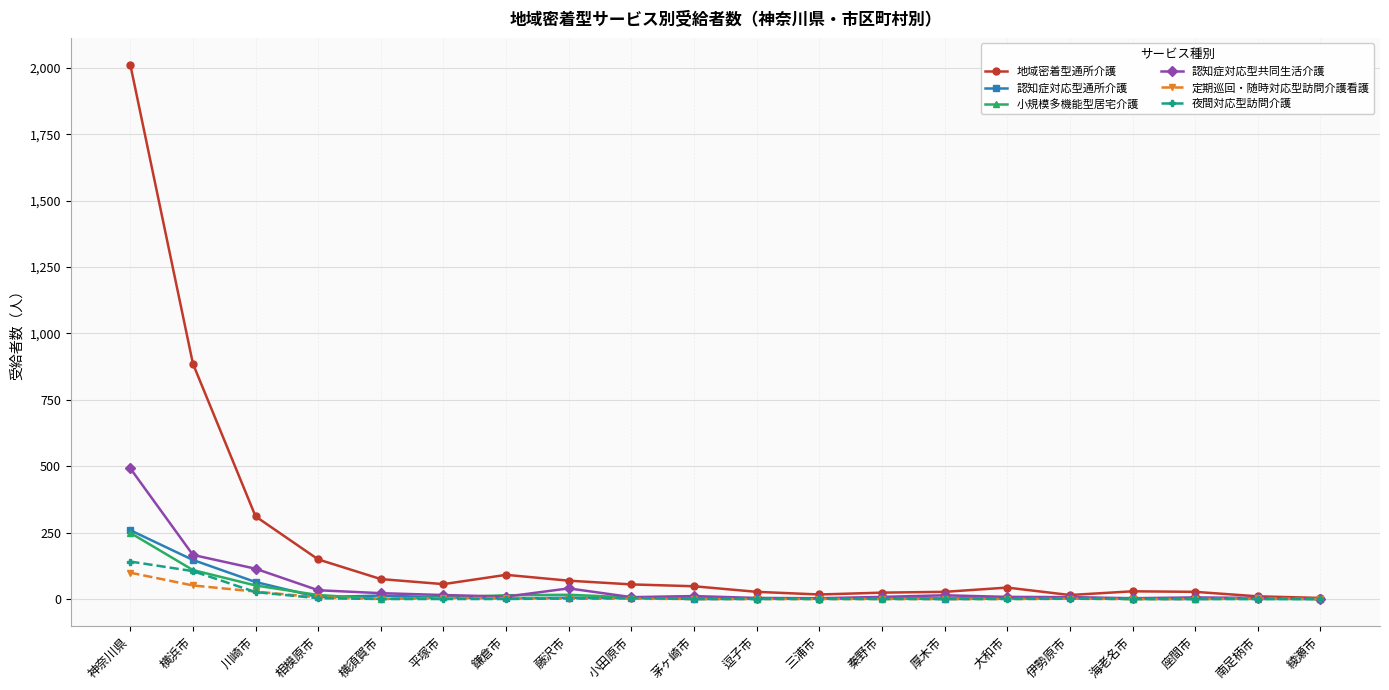

What is the value of the 認知症対応型共同生活介護 point at the 19th from the left?

4